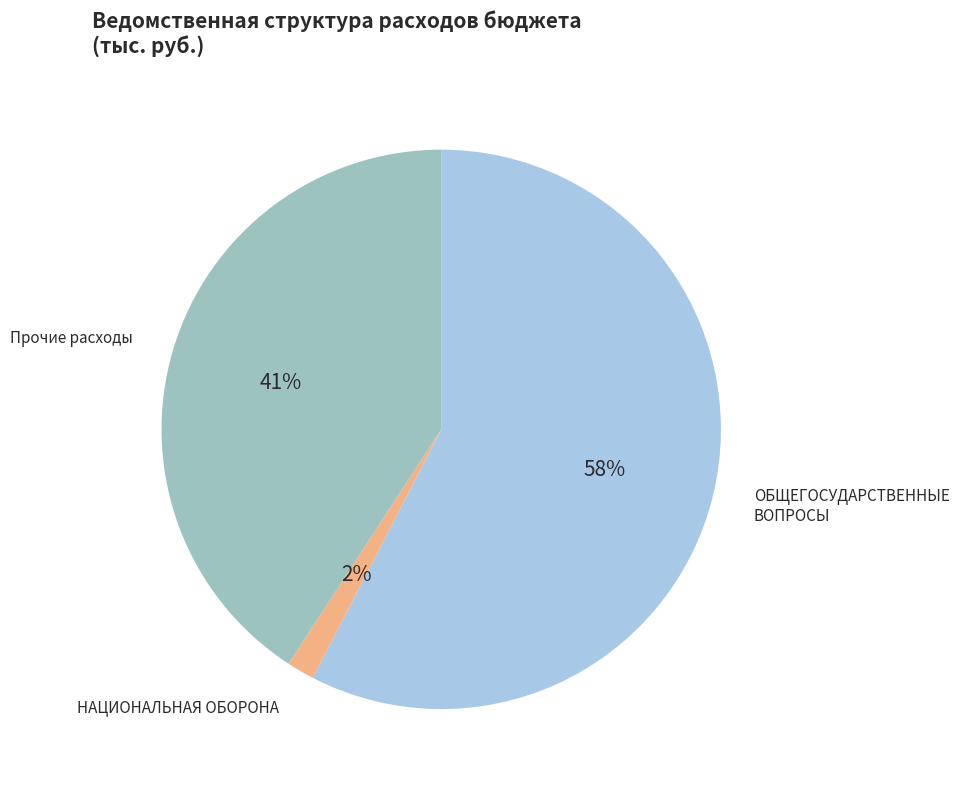

What is the smallest slice in the pie chart?

НАЦИОНАЛЬНАЯ ОБОРОНА